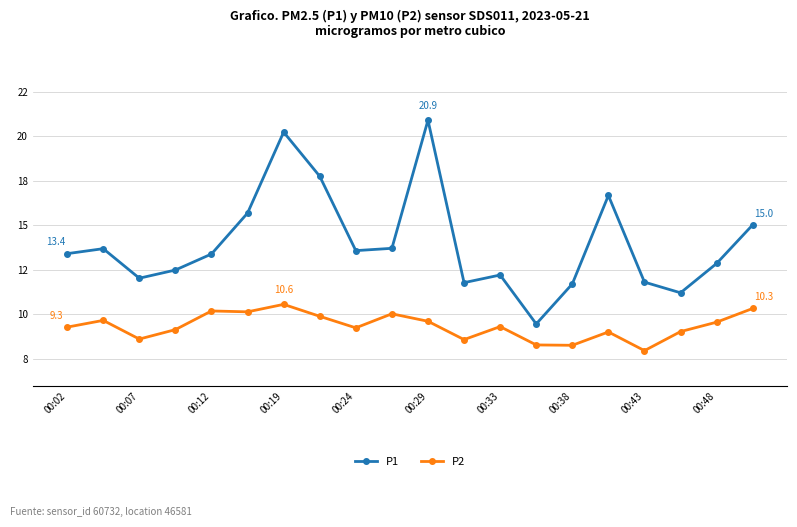

What are all the series names shown in the legend?

P1, P2